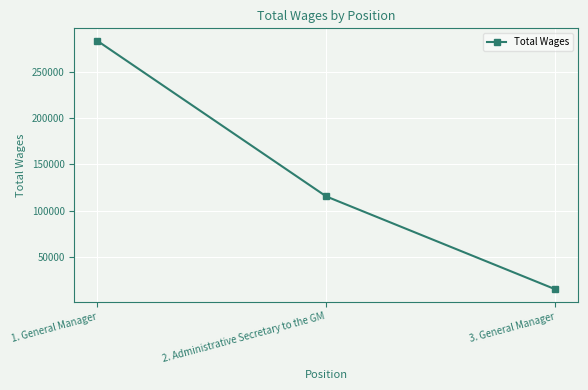

What is the sum of all values?

414226